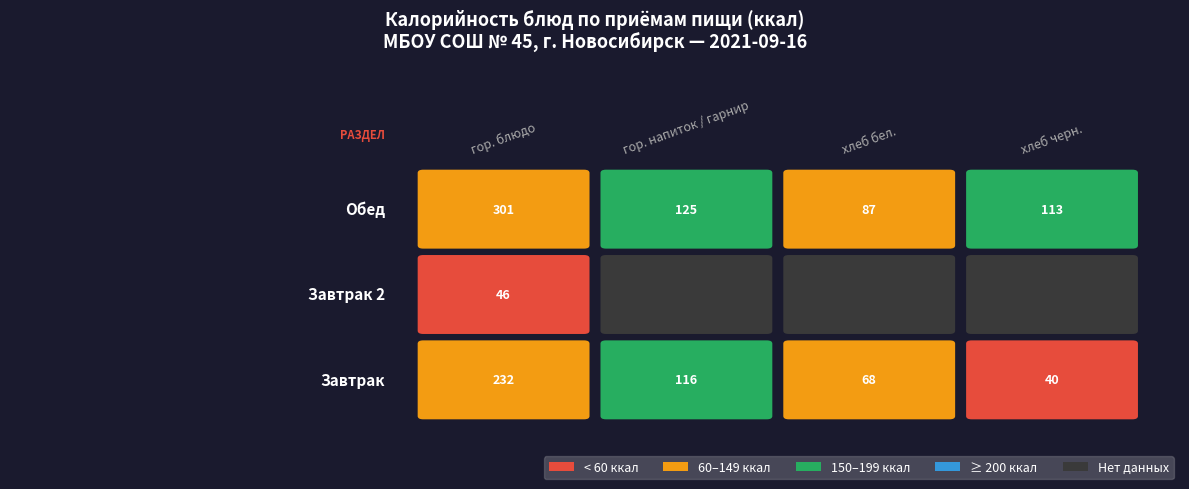

The value of Обед at хлеб бел. is 86.9. True or false?

True